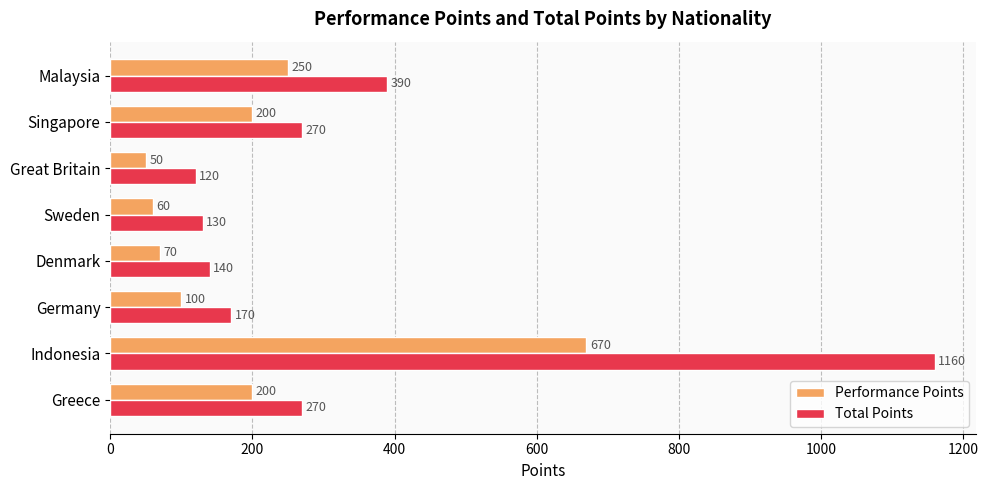

Which series has the widest spread of values?

Total Points